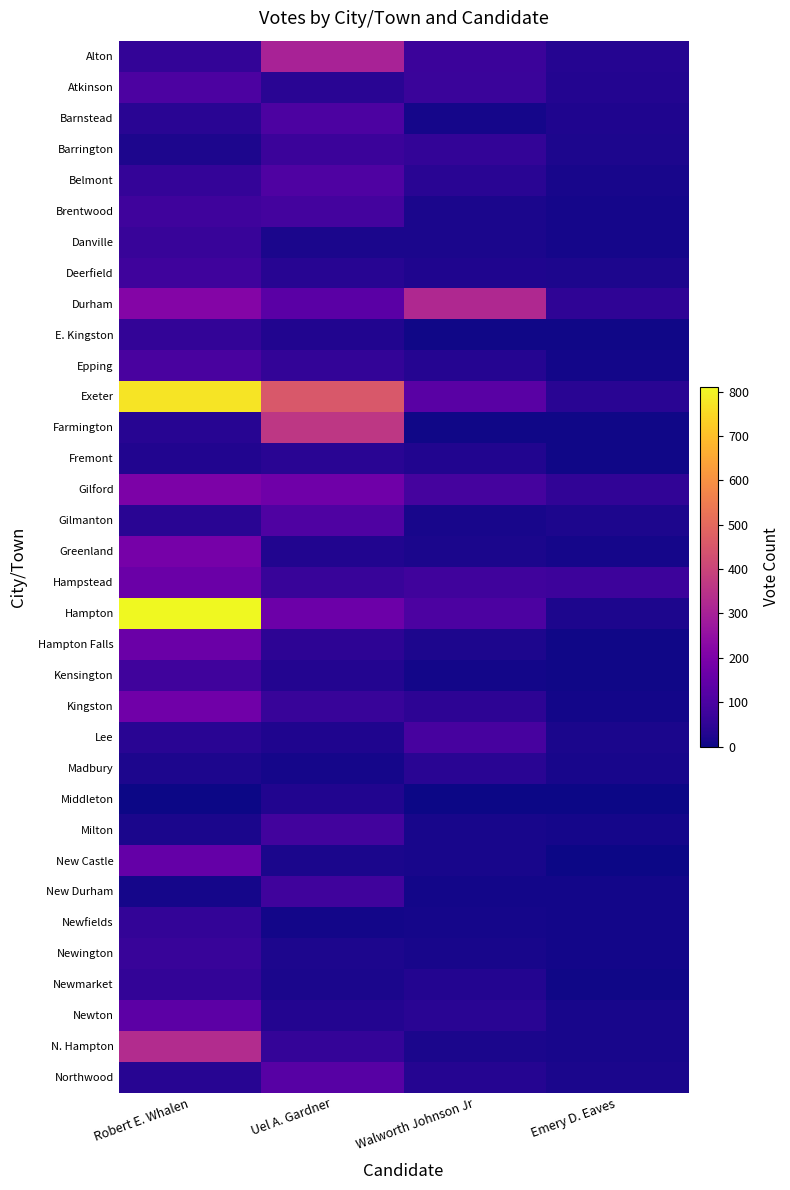

Which series has the widest spread of values?

Hampton